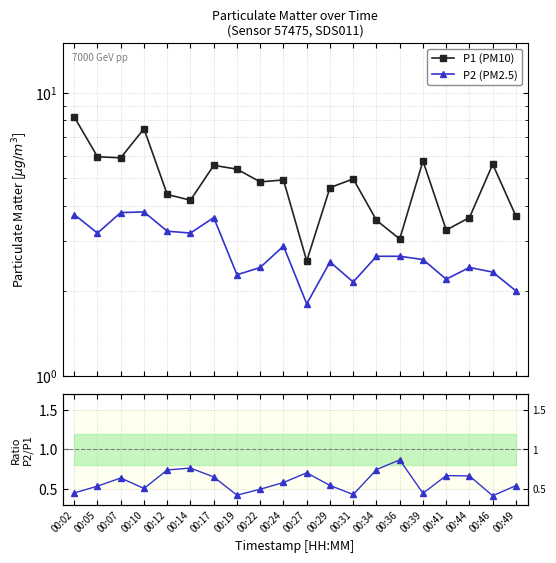

At which category is the sum across all series the highest?

00:02